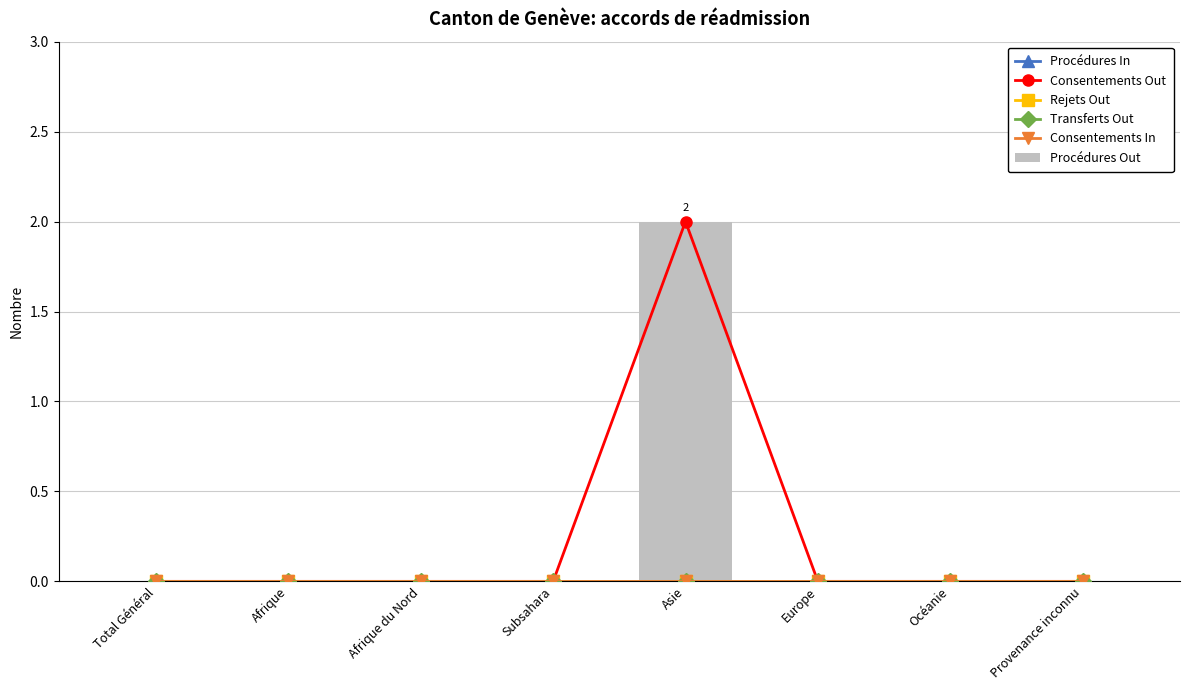

True or false: Consentements Out has a value of 0 at Total Général.

True